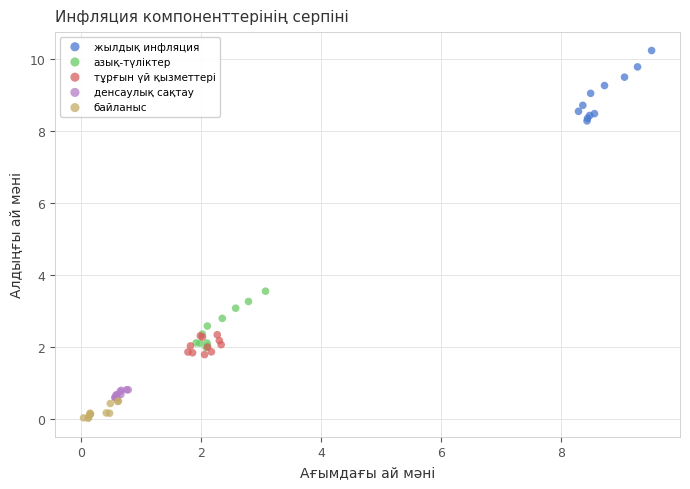

What are all the series names shown in the legend?

жылдық инфляция, азық-түліктер, тұрғын үй қызметтері, денсаулық сақтау, байланыс